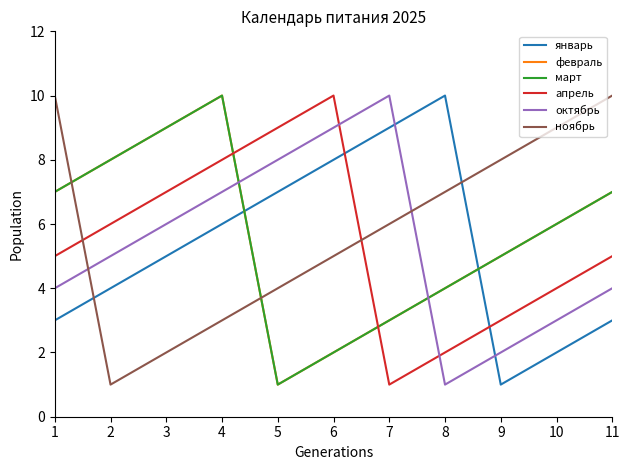

Which series has the widest spread of values?

январь